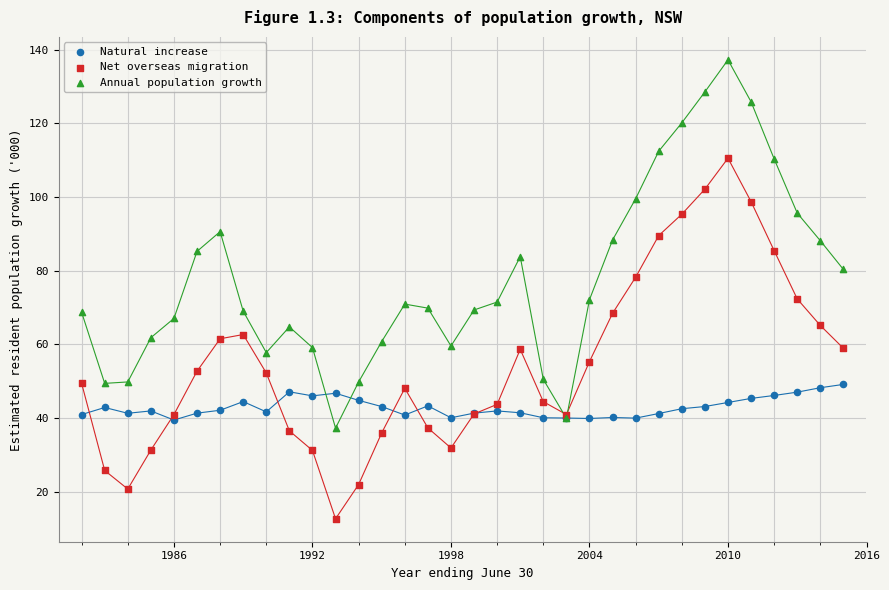

Which series contains the lowest Y value?

Net overseas migration